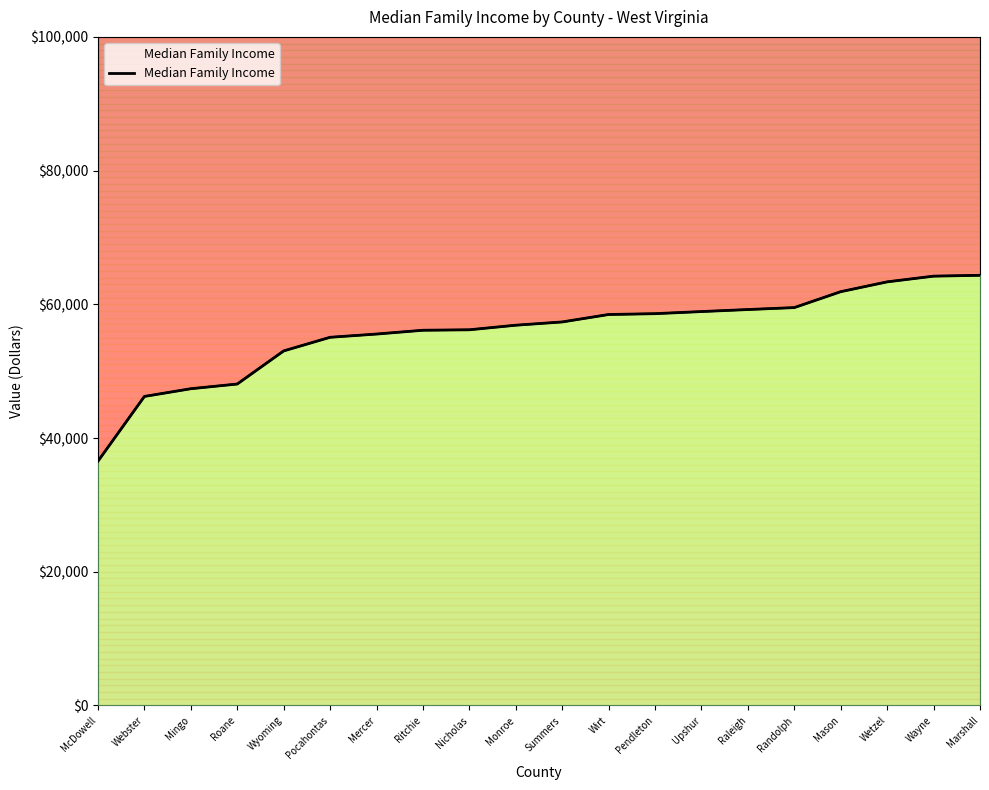

Rank the categories by value from highest to lowest.

Marshall, Wayne, Wetzel, Mason, Randolph, Raleigh, Upshur, Pendleton, Wirt, Summers, Monroe, Nicholas, Ritchie, Mercer, Pocahontas, Wyoming, Roane, Mingo, Webster, McDowell